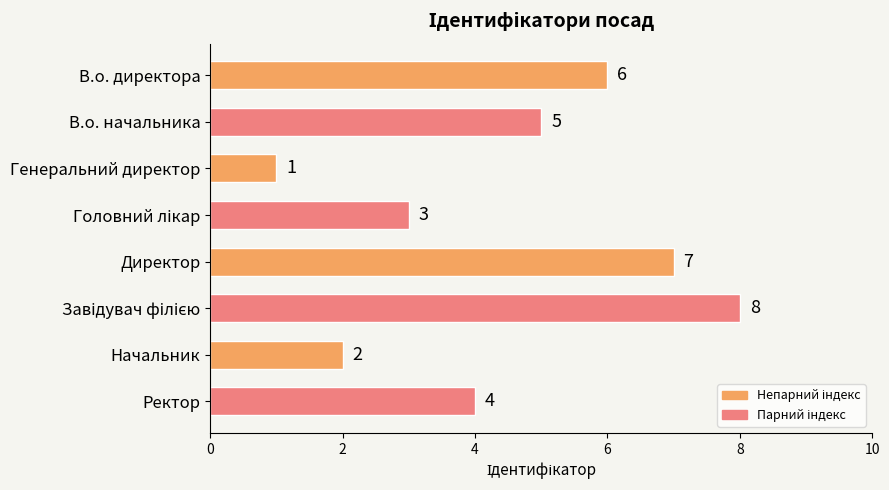

What is the difference between the second highest and minimum values?

6